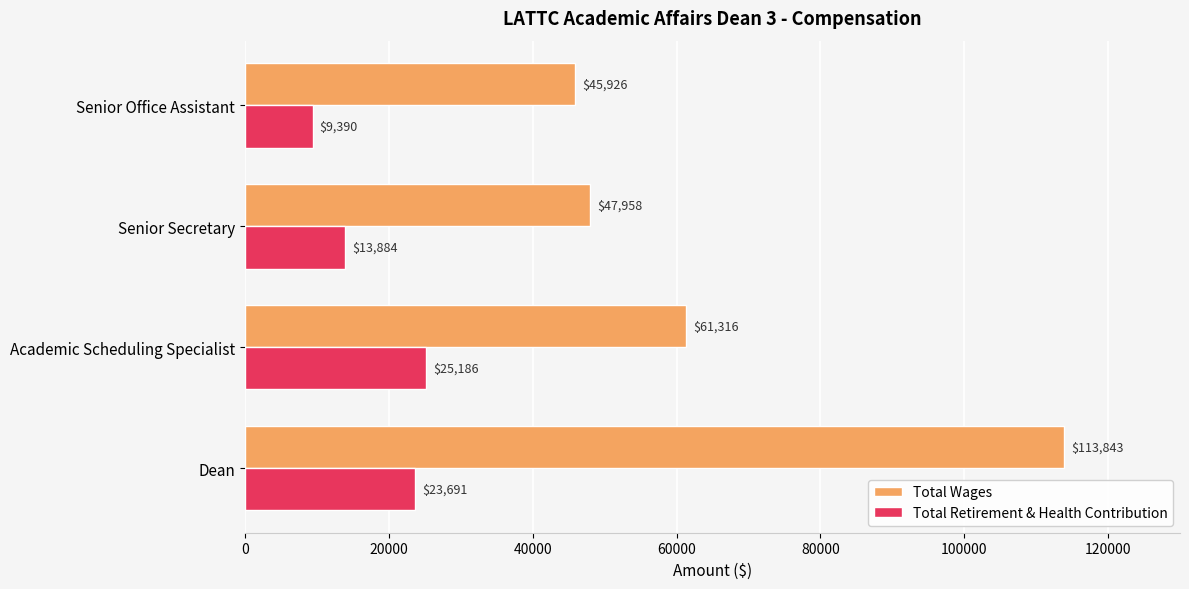

True or false: Total Retirement & Health Contribution has a value of 7897 at Dean.

False